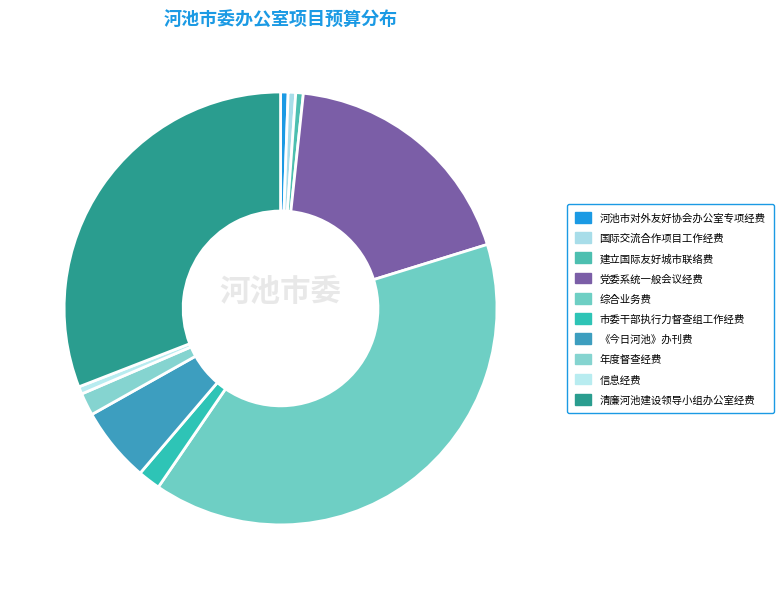

What is the largest slice in the pie chart?

综合业务费